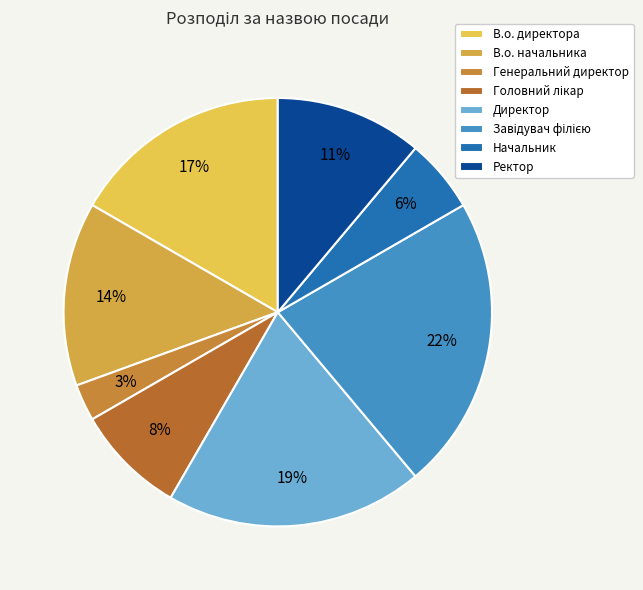

How many slices are in this pie chart?

8